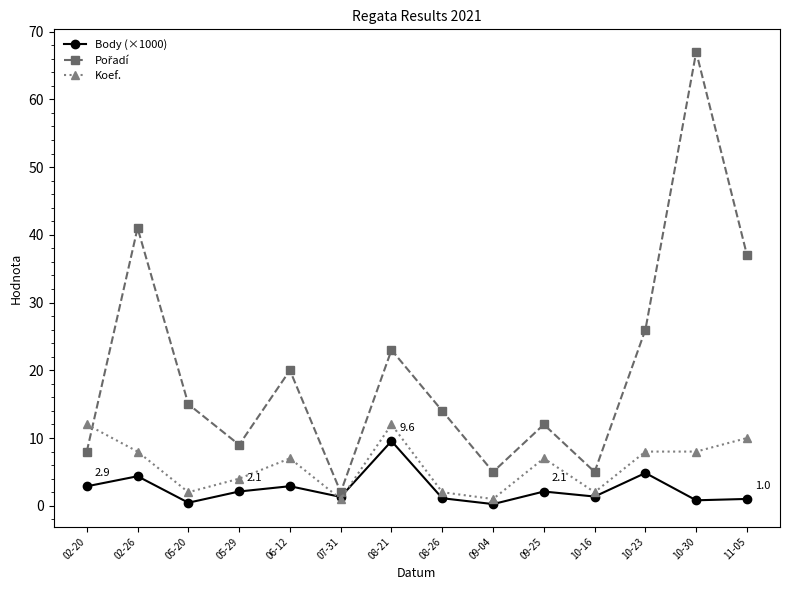

Where is the first local minimum for Body (×1000)?

05-20